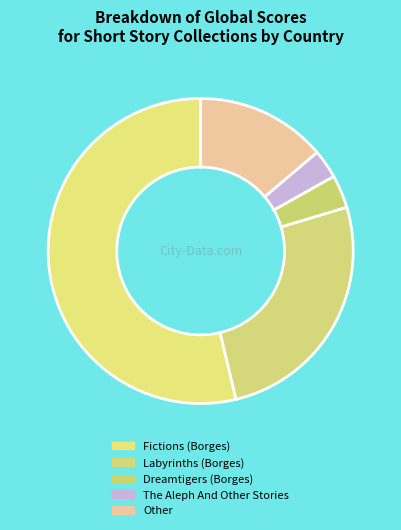

Count the number of slices in the pie.

5